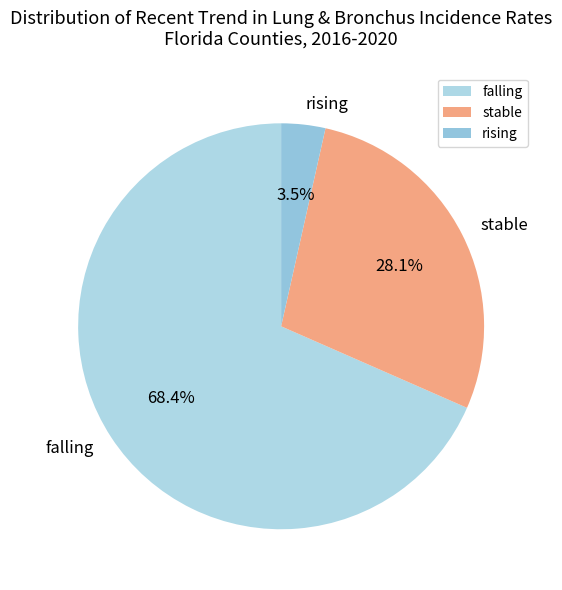

To the nearest percent, what portion does falling represent?

68%